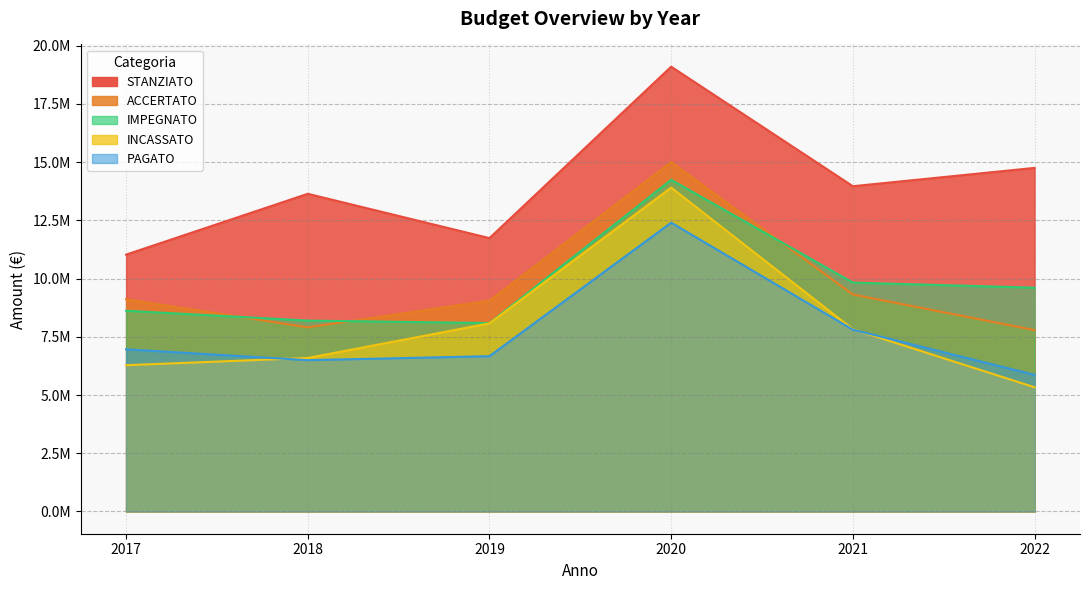

True or false: STANZIATO and INCASSATO intersect in this chart.

False